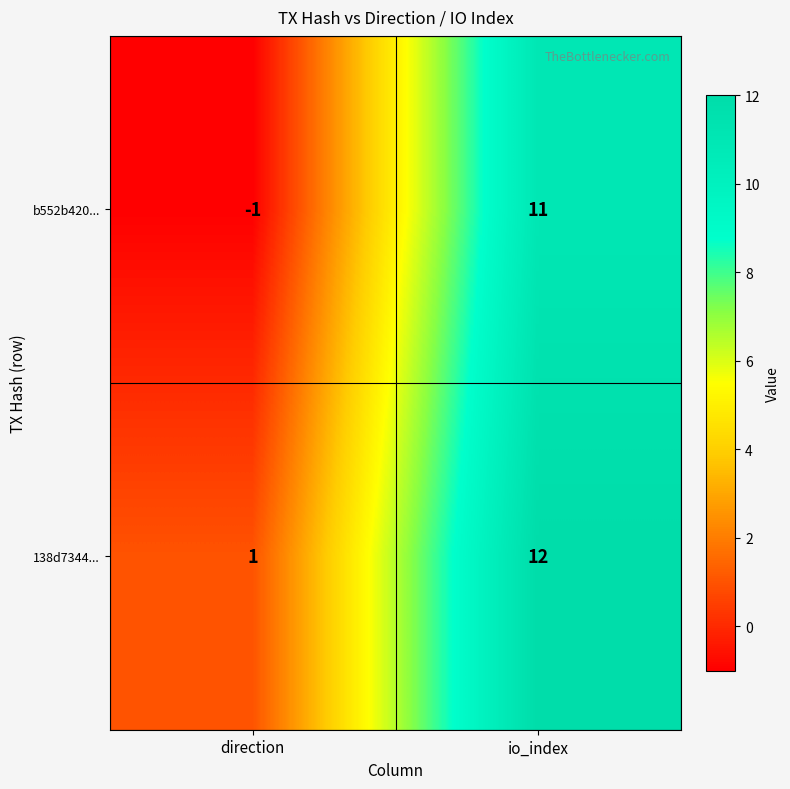

True or false: 138d7344... has a value of 1 at direction.

True